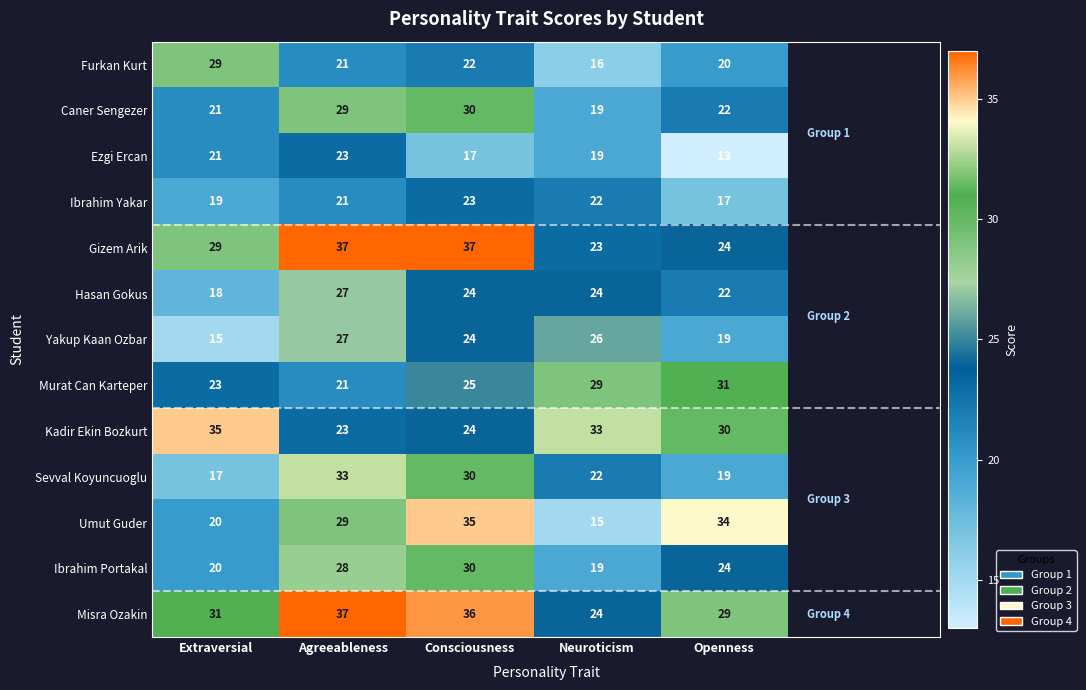

What is the maximum value for Caner Sengezer?

30